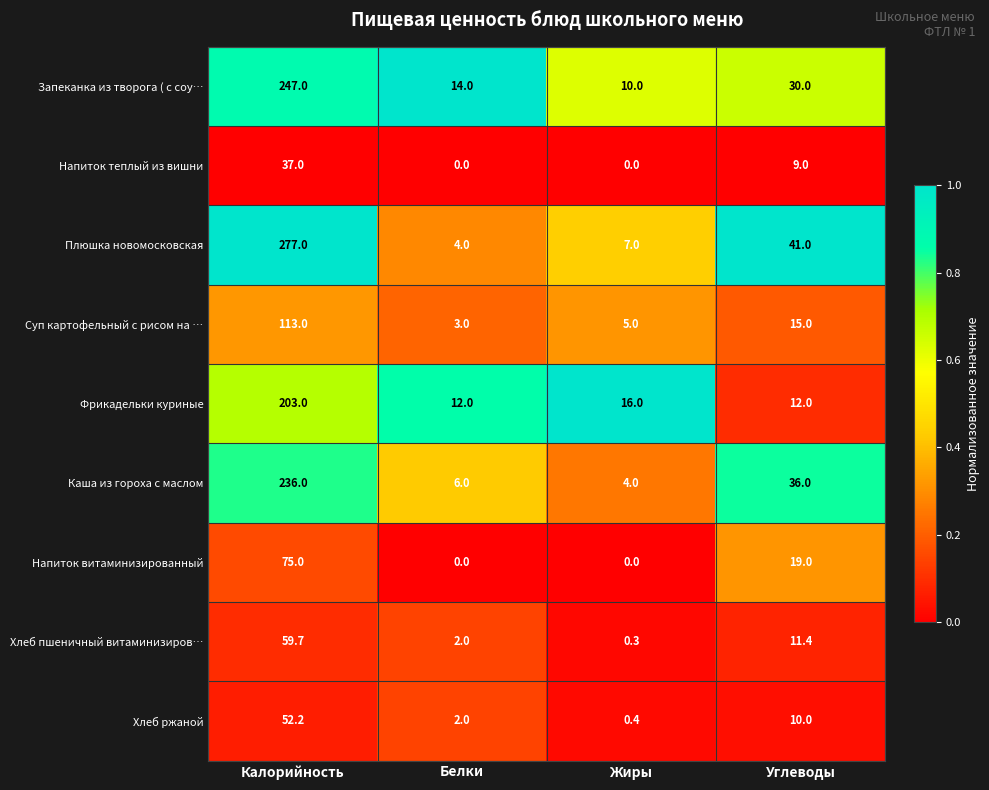

Rank the series at Калорийность from lowest to highest value.

Напиток теплый из вишни, Хлеб ржаной, Хлеб пшеничный витаминизиров…, Напиток витаминизированный, Суп картофельный с рисом на …, Фрикадельки куриные, Каша из гороха с маслом, Запеканка из творога ( с соу…, Плюшка новомосковская